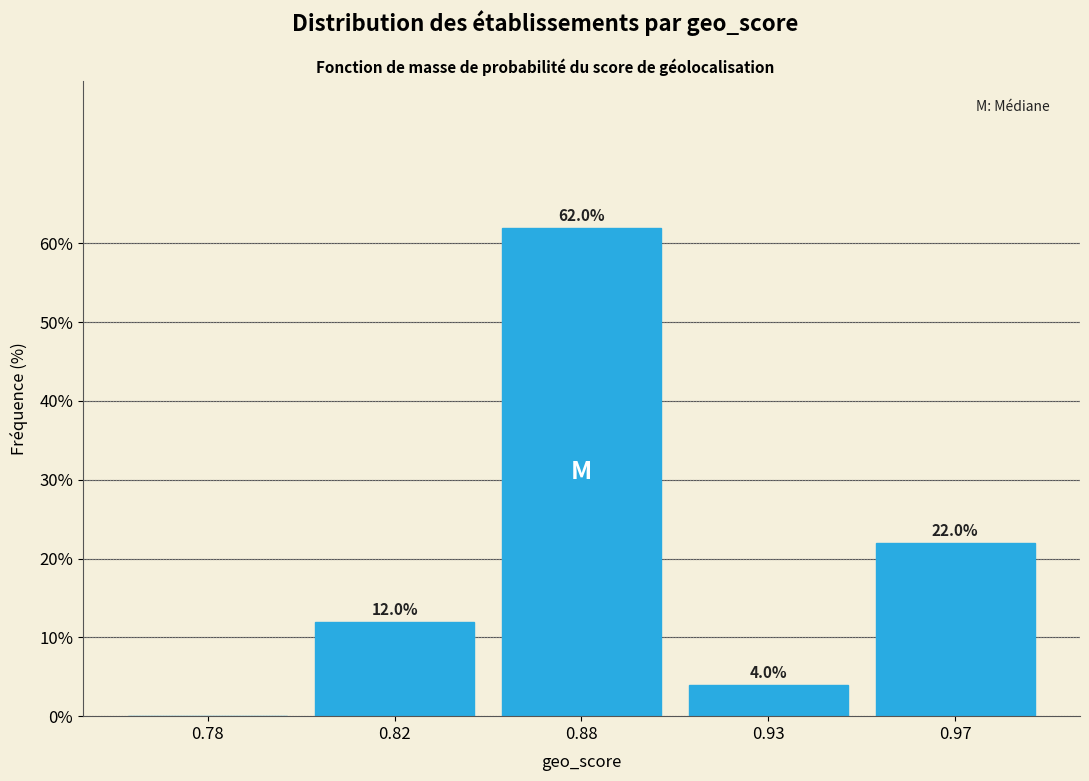

Reading right to left, what are all the values shown in this chart?

0.97=22	0.93=4	0.88=62	0.82=12	0.78=0